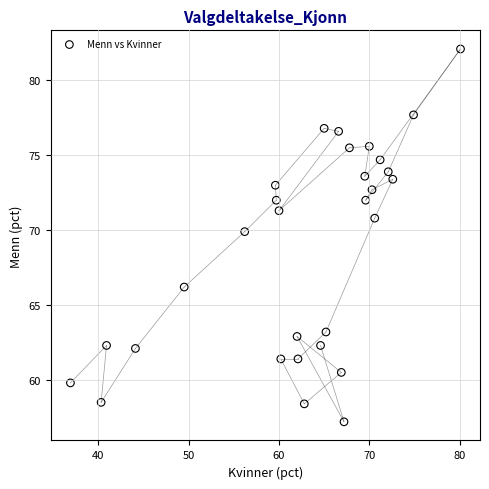

What is the range of Y values (max minus min)?

24.9